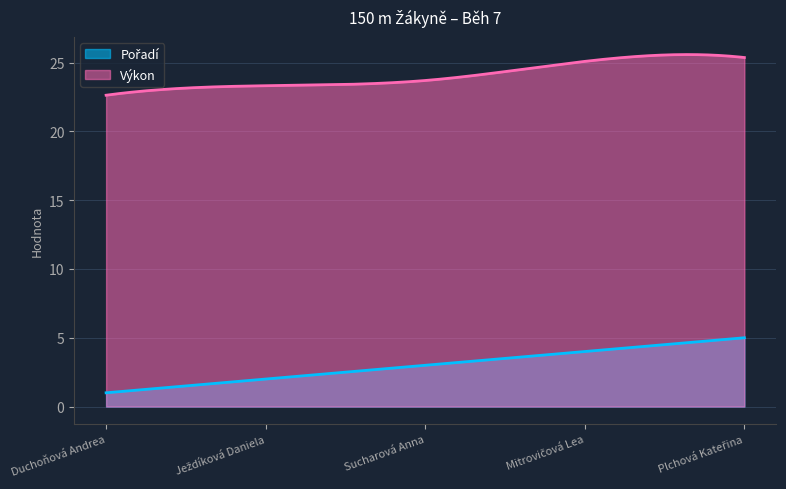

How many data points in Výkon are less than 23?

1